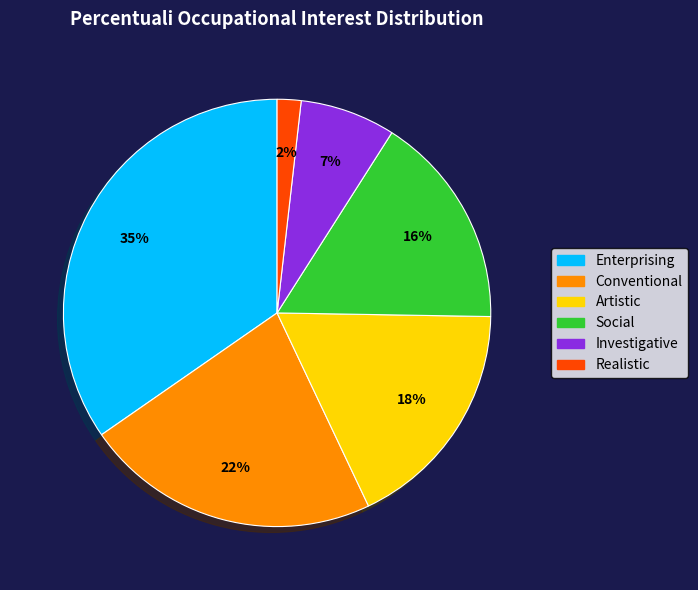

The Social slice represents 16% of the pie. True or false?

True